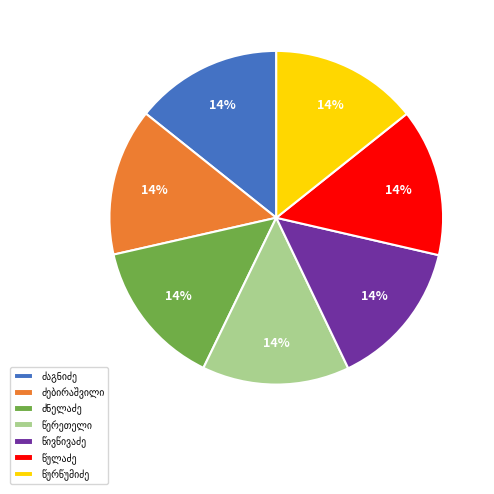

To the nearest percent, what is the average slice percentage?

14%